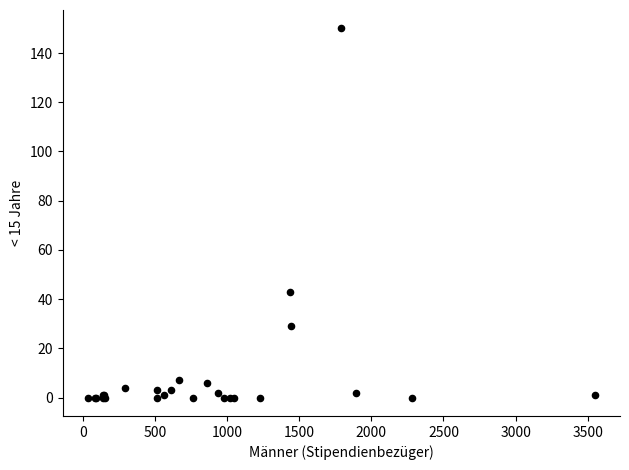

What Y value in the scatter plot is closest to 75?

43